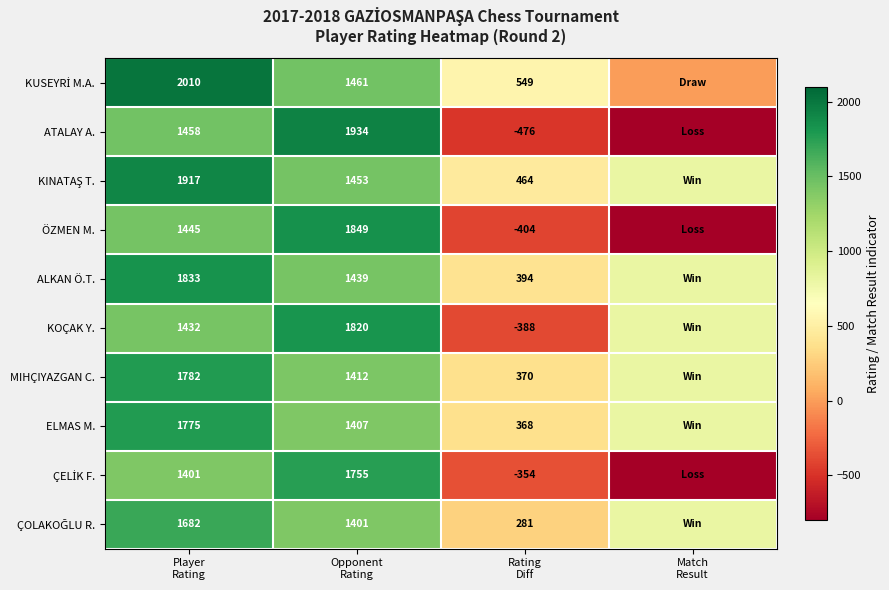

What is the difference between the maximum and second lowest values in the ÇOLAKOĞLU R. series?

882